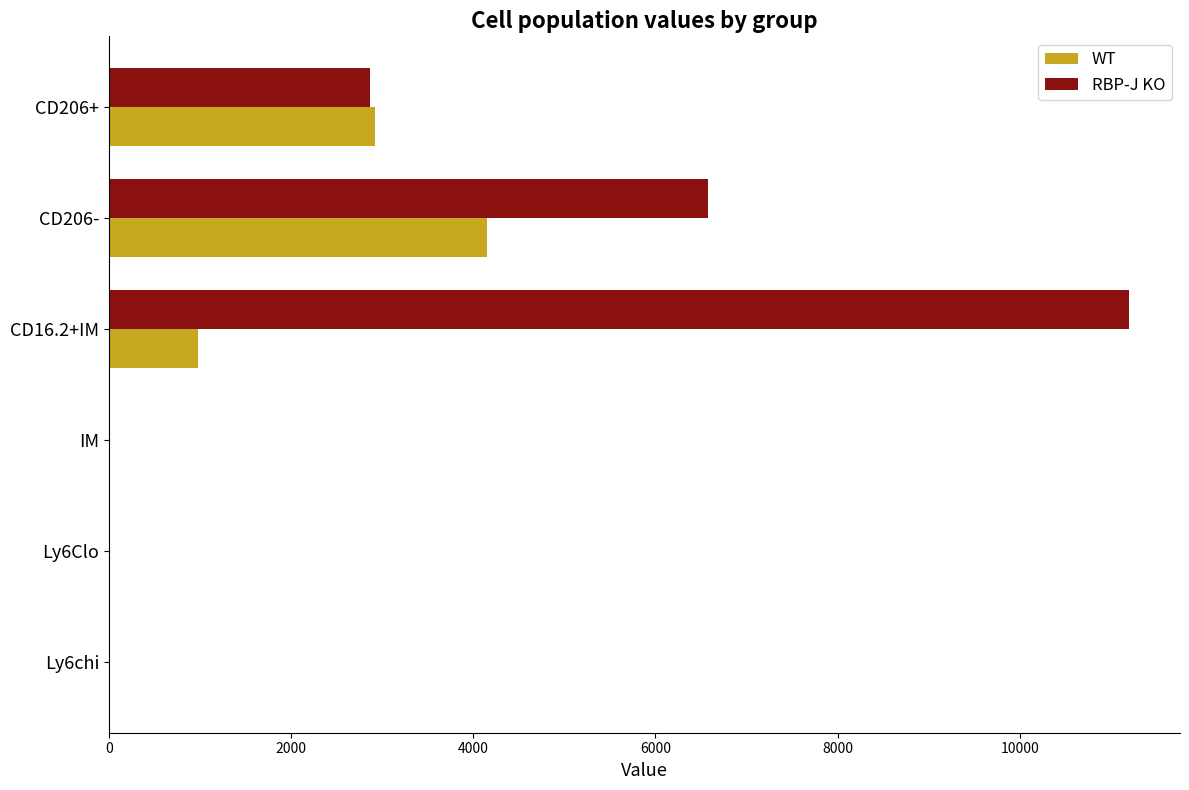

Where is WT nearest to the value 2077?

CD206+